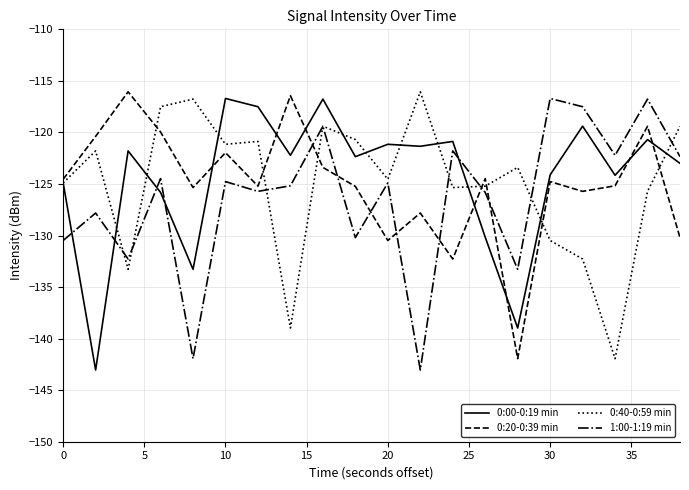

What is the average value of the 1:00-1:19 min series?

-126.3